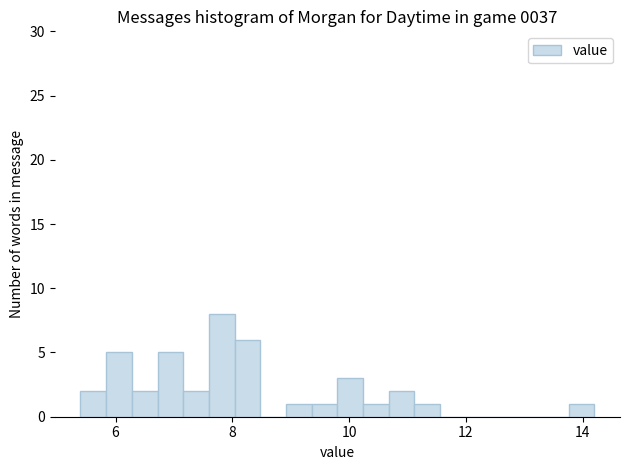

Read against the x-axis, roughly where is the centre of the tallest bar?

7.8